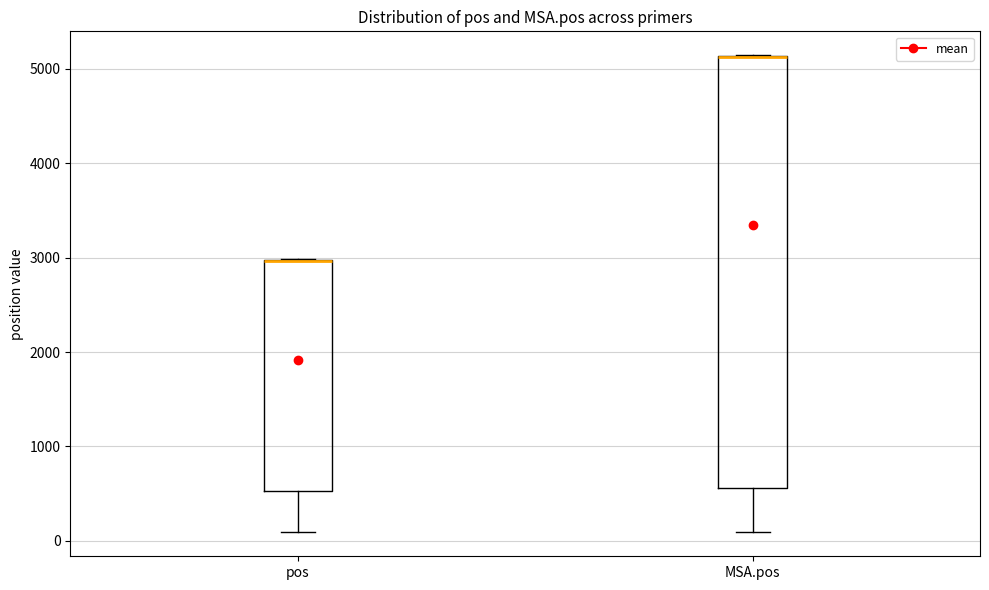

Reading left to right, transcribe this box plot: for each box, give where its median line is, the range the box spans, and where its two whiskers end, as read against the y-axis. The values are not printed on the chart, so give them approximately, as read against the axis.

pos: median 3000 (drawn on the box's upper edge), box 500 to 3000, whiskers 100 to 3000
MSA.pos: median 5100 (drawn on the box's upper edge), box 600 to 5100, whiskers 100 to 5100